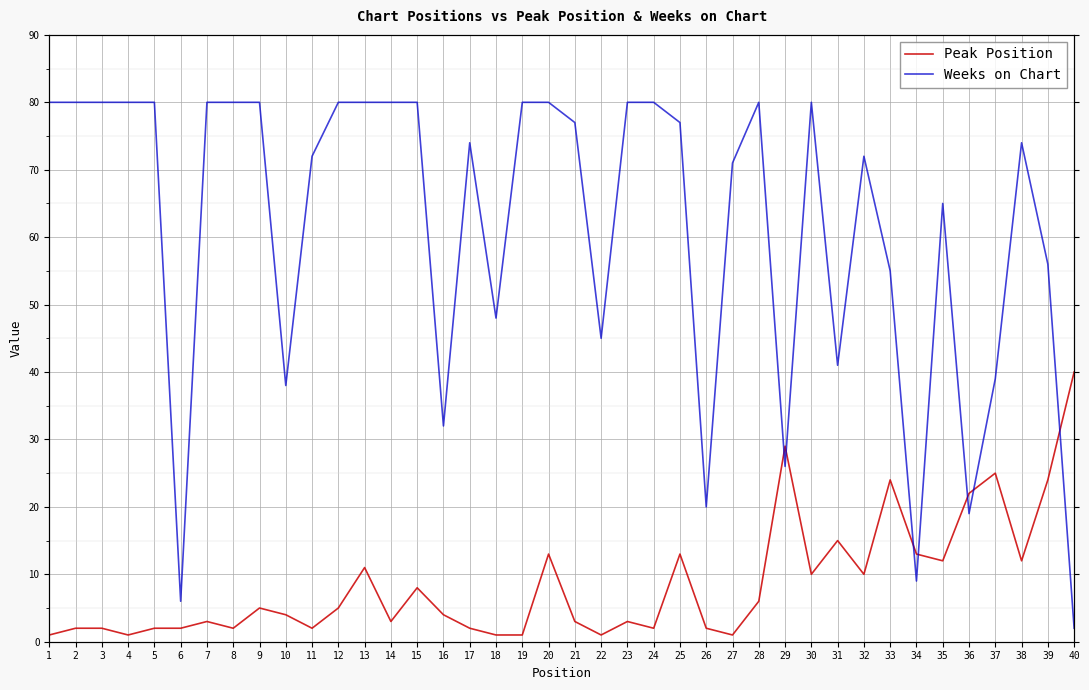

How many data points in Peak Position are less than 4?

19